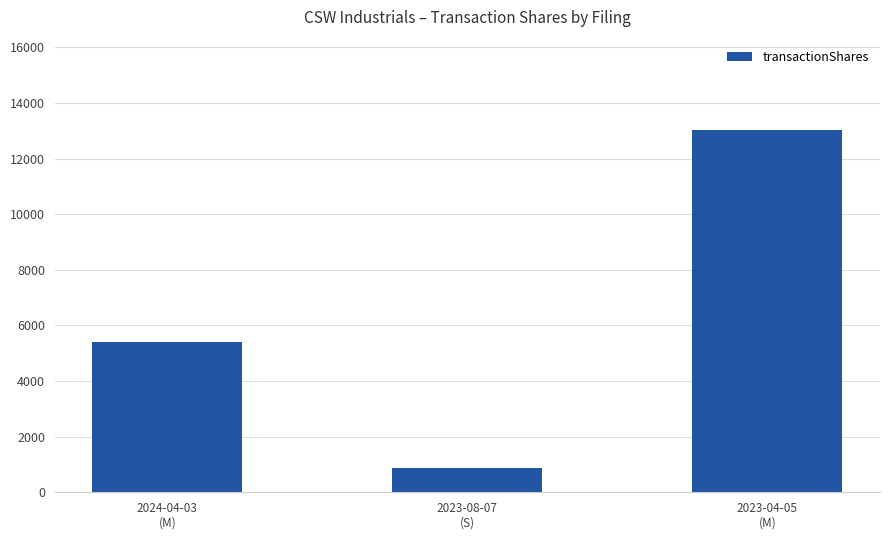

Count the values in the range 867 to 13023.

3